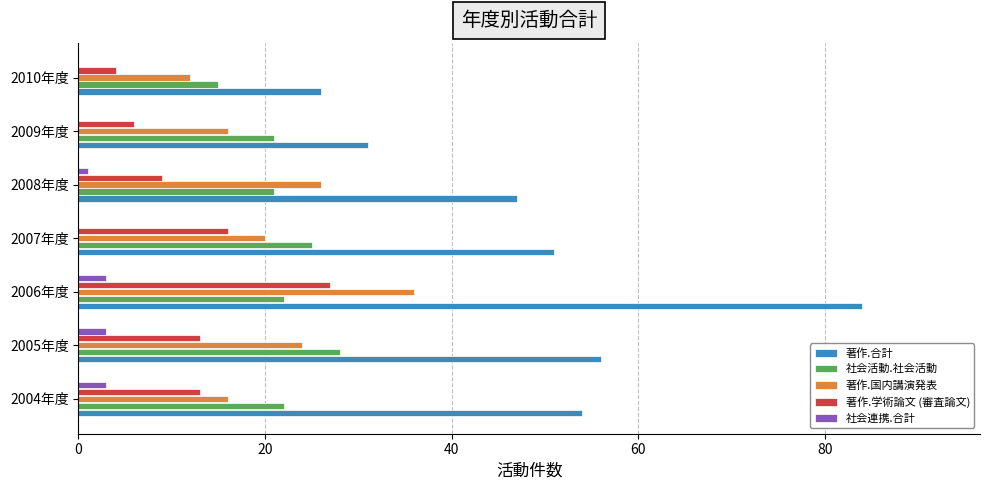

At which category is the sum across all series the highest?

2006年度